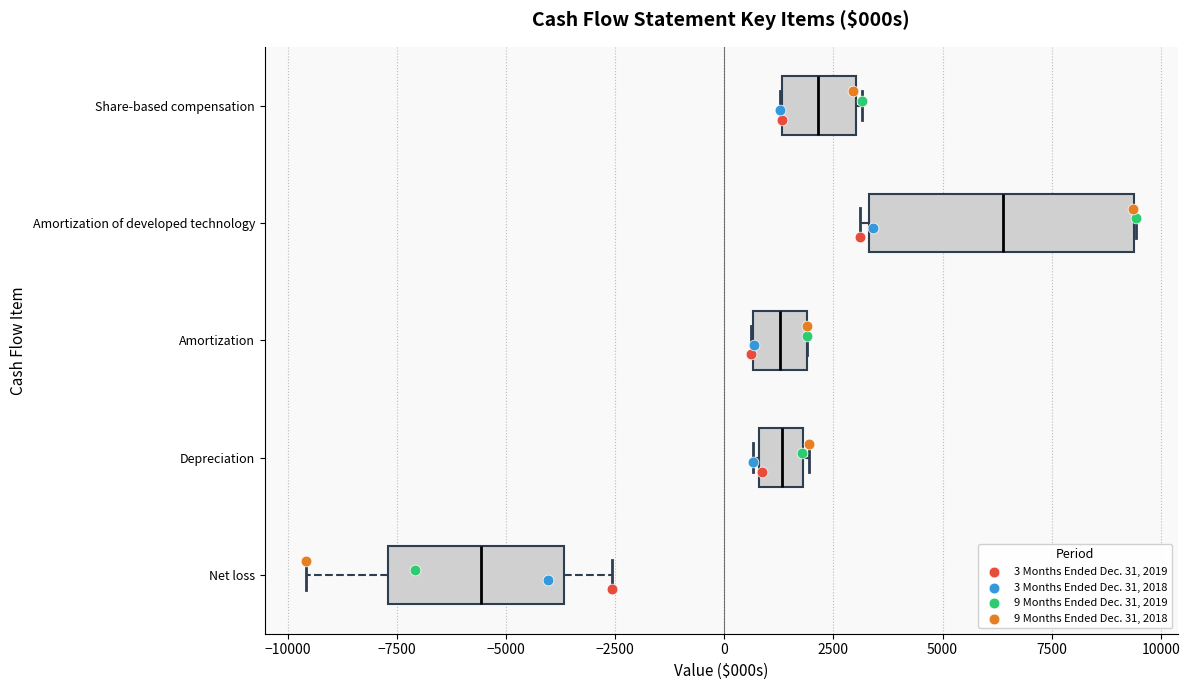

Reading bottom to top, read every box against the x-axis: the position of its median line, the range the box covers, and the ends of its whiskers. The values are not printed on the chart, so give them approximately, as read against the axis.

Net loss: median -5500, box -7500 to -3500, whiskers -9500 to -2500
Depreciation: median 1500, box 1000 to 2000, whiskers 500 to 2000
Amortization: median 1500, box 500 to 2000, whiskers 500 to 2000
Amortization of developed technology: median 6500, box 3500 to 9500, whiskers 3000 to 9500
Share-based compensation: median 2000, box 1500 to 3000, whiskers 1500 to 3000